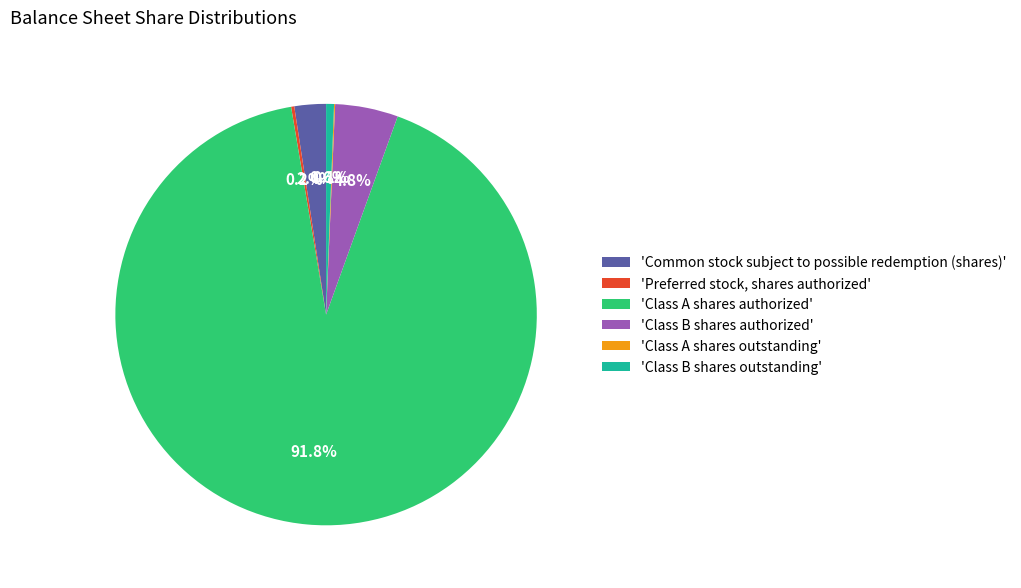

Which has a higher value, 'Class B shares outstanding' or 'Class A shares authorized'?

'Class A shares authorized'